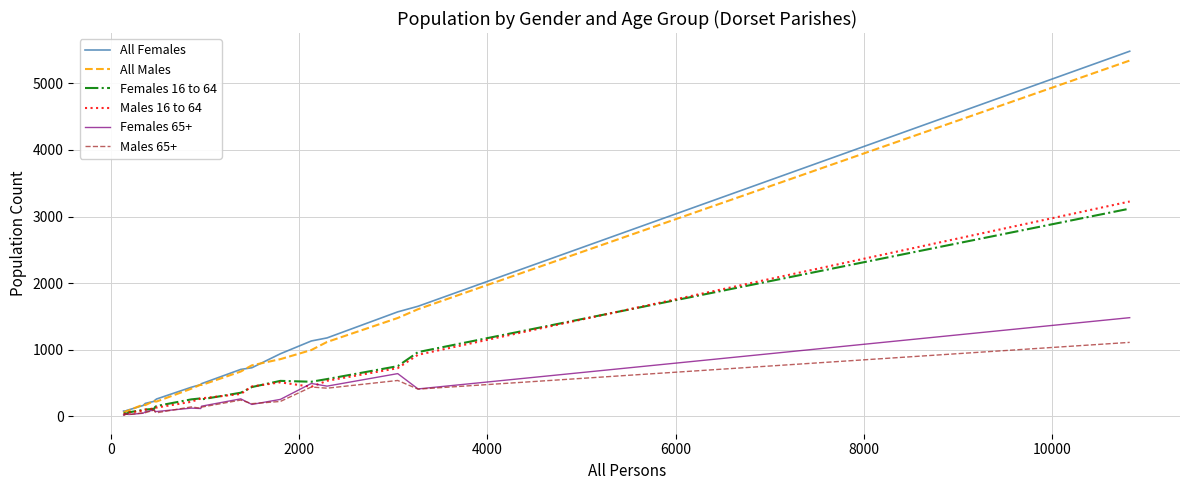

What is the average value of the All Males series?

776